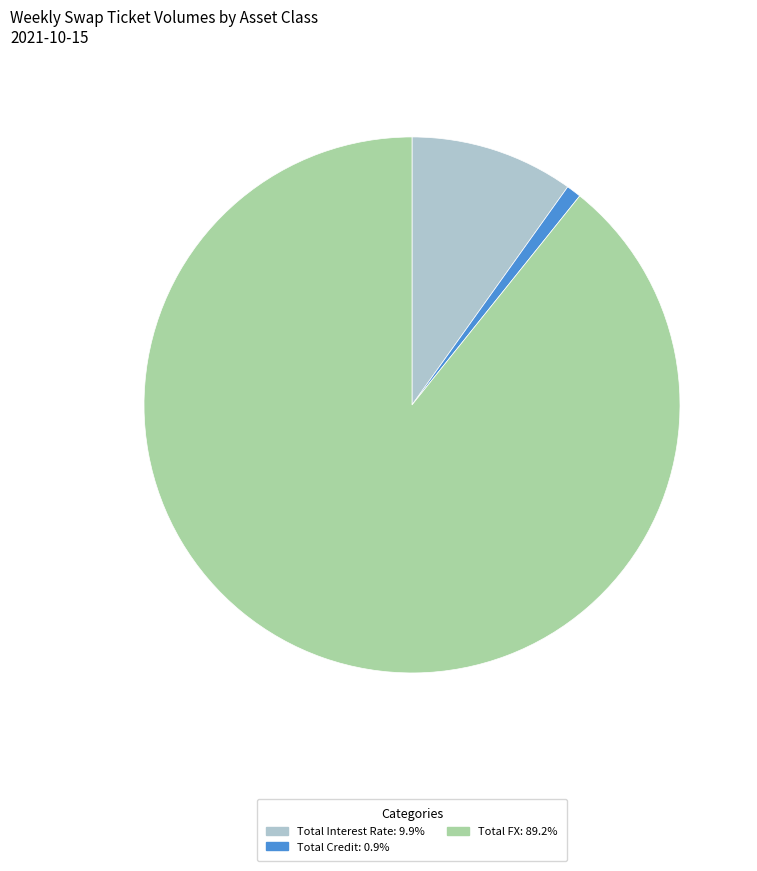

Which slice represents more than half of the pie?

Total FX